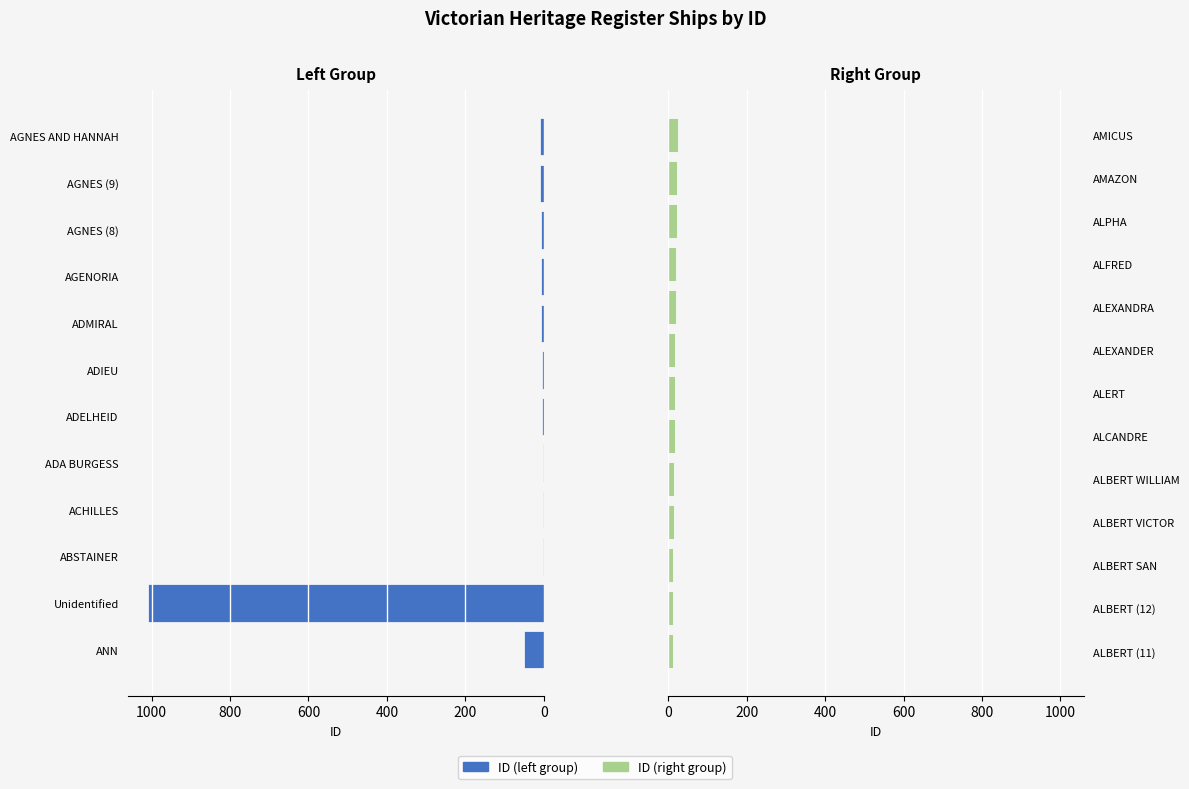

Approximately how many times larger is the value at AMAZON compared to ALEXANDER?

1.3